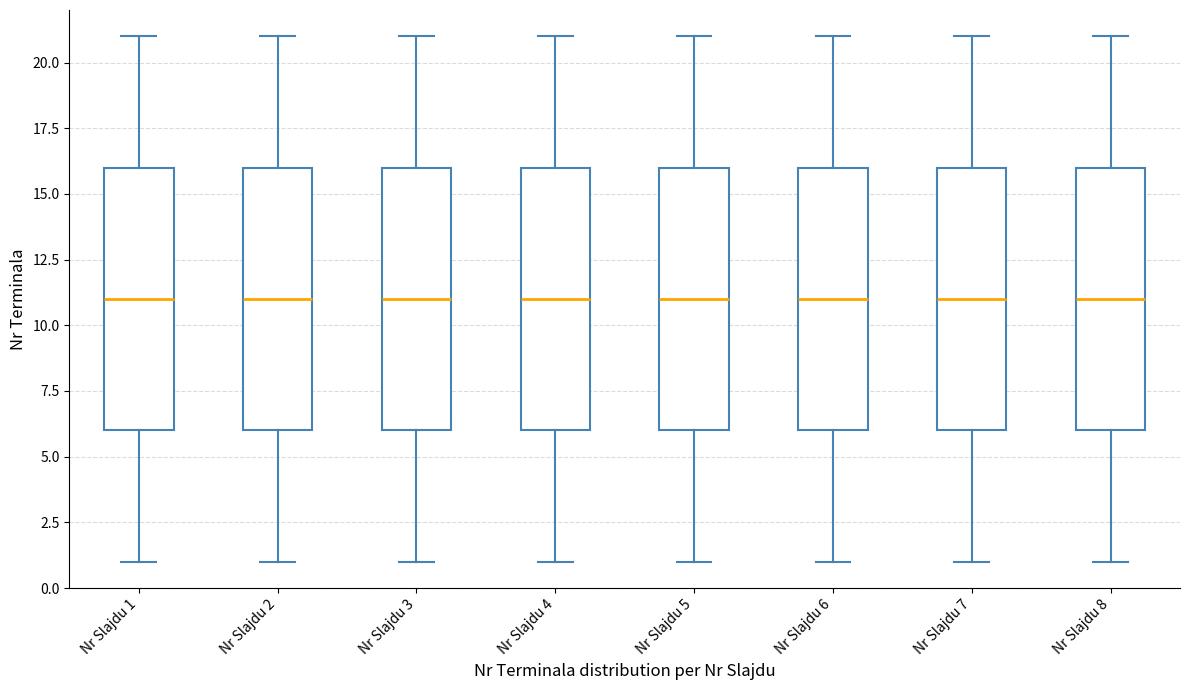

Reading left to right, read every box against the y-axis: the position of its median line, the range the box covers, and the ends of its whiskers. The values are not printed on the chart, so give them approximately, as read against the axis.

Nr Slajdu 1: median 11, box 6 to 16, whiskers 1 to 21
Nr Slajdu 2: median 11, box 6 to 16, whiskers 1 to 21
Nr Slajdu 3: median 11, box 6 to 16, whiskers 1 to 21
Nr Slajdu 4: median 11, box 6 to 16, whiskers 1 to 21
Nr Slajdu 5: median 11, box 6 to 16, whiskers 1 to 21
Nr Slajdu 6: median 11, box 6 to 16, whiskers 1 to 21
Nr Slajdu 7: median 11, box 6 to 16, whiskers 1 to 21
Nr Slajdu 8: median 11, box 6 to 16, whiskers 1 to 21